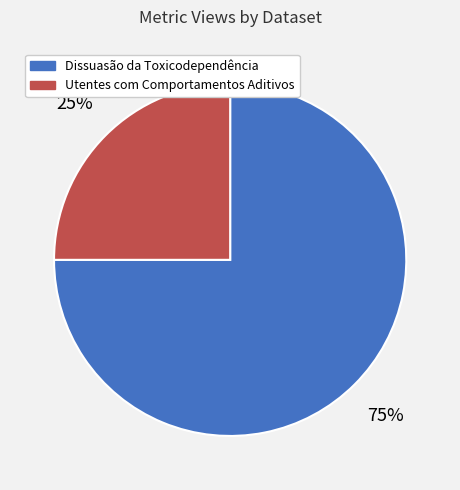

To the nearest percent, what percentage of the pie is Dissuasão da Toxicodependência?

75%